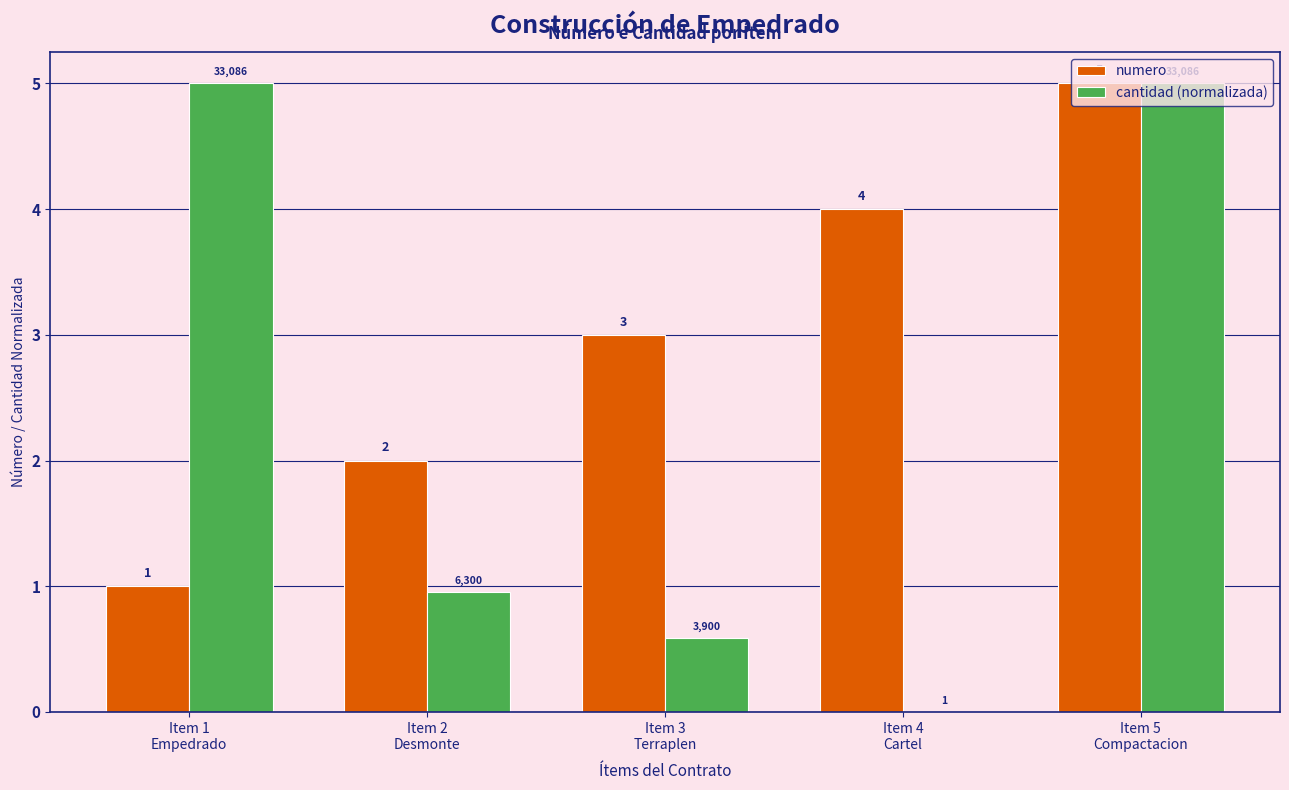

Which series has the largest total across all categories?

numero